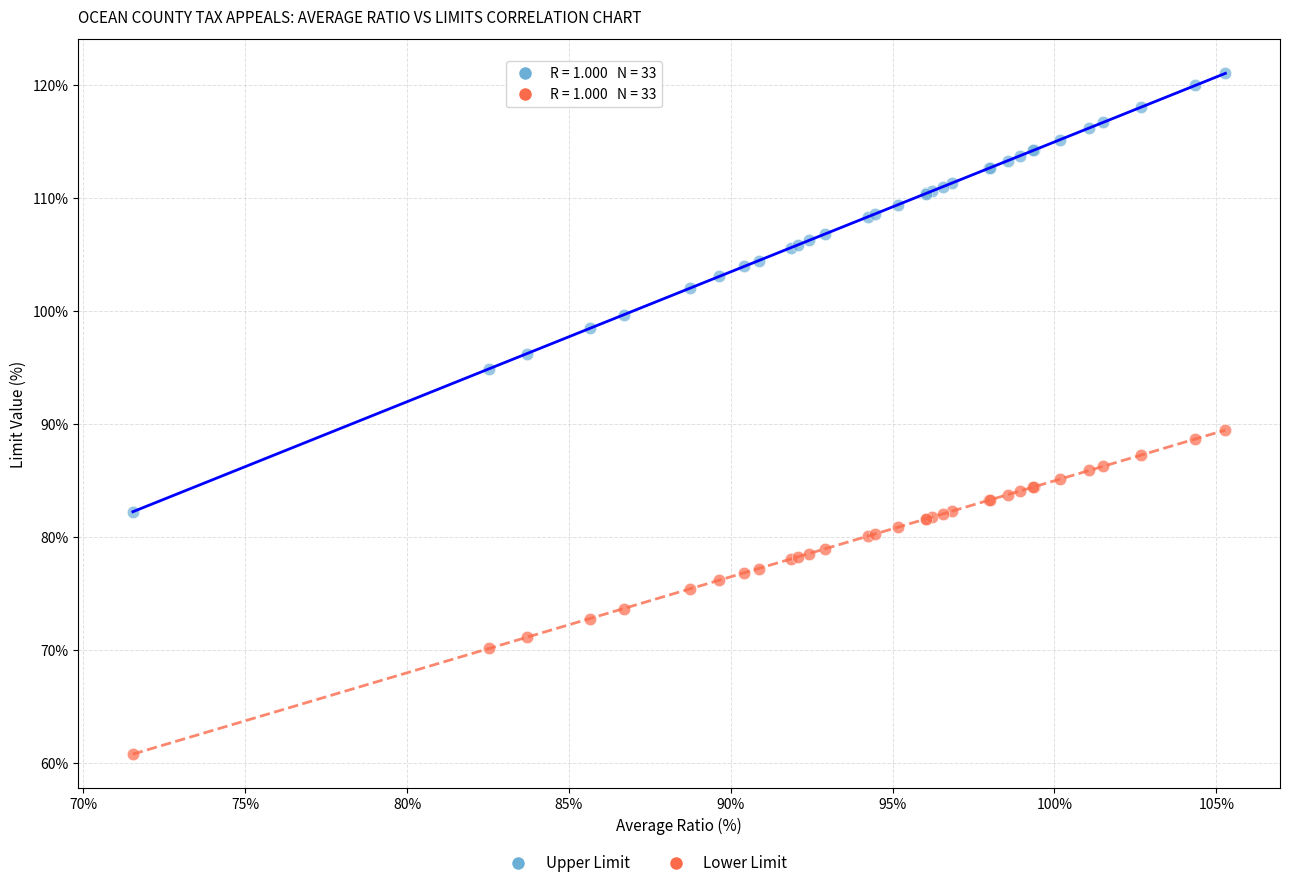

Which series has the widest spread of Y values?

Upper Limit